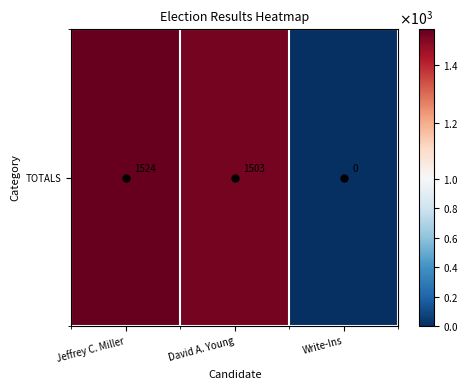

Reading left to right, extract all data points from this chart.

Jeffrey C. Miller=1524	David A. Young=1503	Write-Ins=0